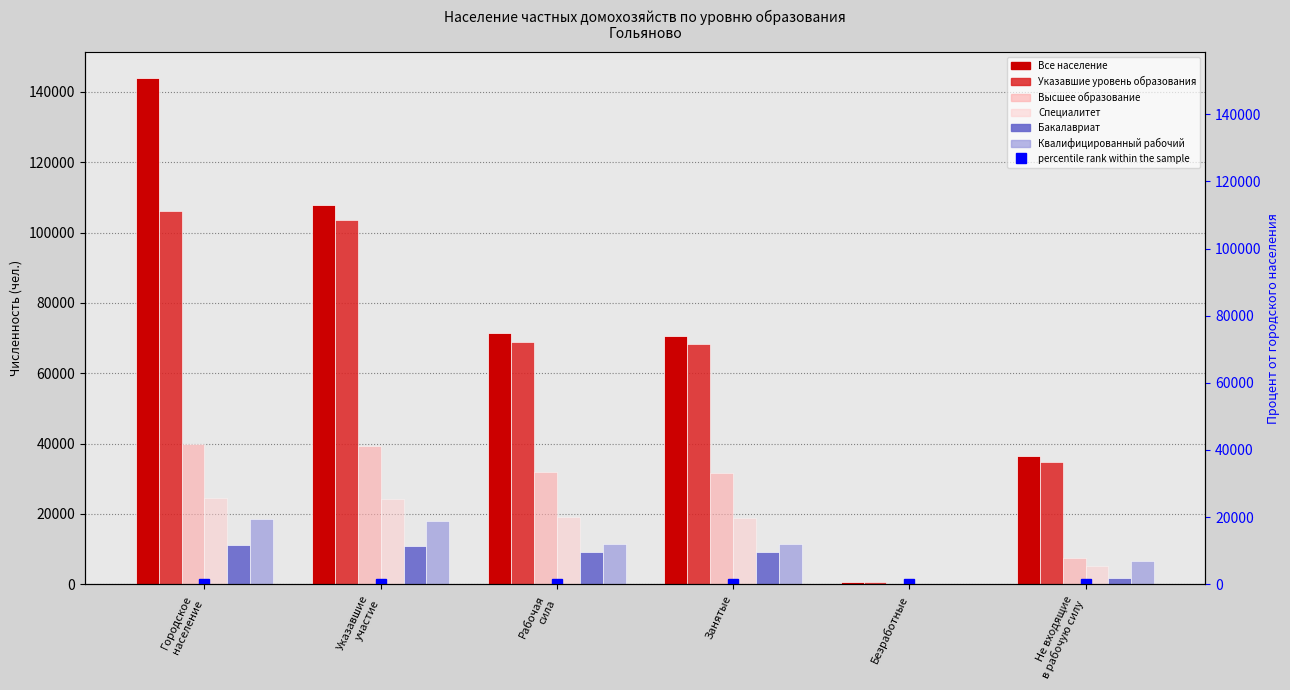

Which has a higher value, Занятые or Безработные?

Занятые